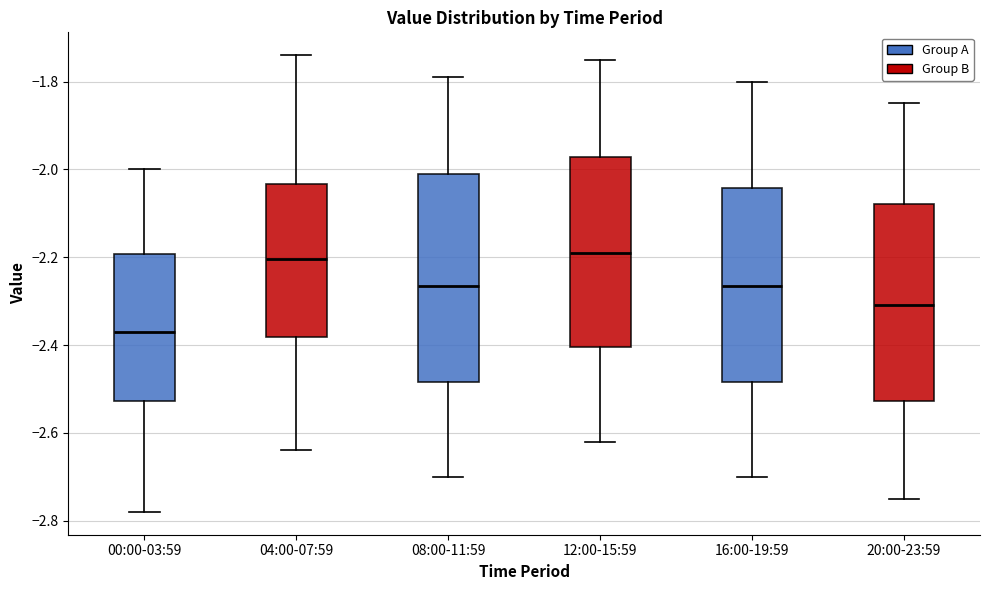

Reading left to right, read every box against the y-axis: the position of its median line, the range the box covers, and the ends of its whiskers. The values are not printed on the chart, so give them approximately, as read against the axis.

00:00-03:59: median -2.36, box -2.52 to -2.20, whiskers -2.78 to -2.00
04:00-07:59: median -2.20, box -2.38 to -2.04, whiskers -2.64 to -1.74
08:00-11:59: median -2.26, box -2.48 to -2.00, whiskers -2.70 to -1.78
12:00-15:59: median -2.18, box -2.40 to -1.98, whiskers -2.62 to -1.74
16:00-19:59: median -2.26, box -2.48 to -2.04, whiskers -2.70 to -1.80
20:00-23:59: median -2.30, box -2.52 to -2.08, whiskers -2.74 to -1.84